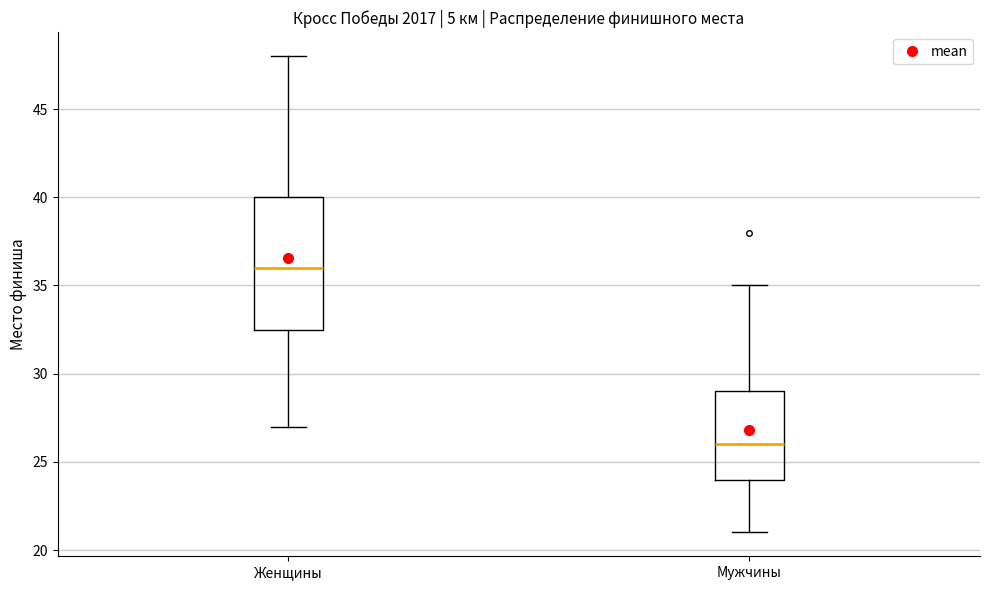

Reading left to right, read every box against the y-axis: the position of its median line, the range the box covers, and the ends of its whiskers. The values are not printed on the chart, so give them approximately, as read against the axis.

Женщины: median 36.0, box 32.5 to 40.0, whiskers 27.0 to 48.0
Мужчины: median 26.0, box 24.0 to 29.0, whiskers 21.0 to 35.0